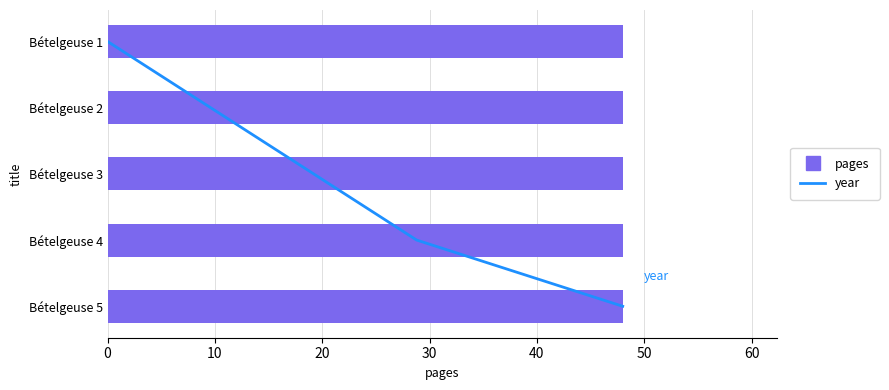

Is it true that year equals 2.5 at 0?

False